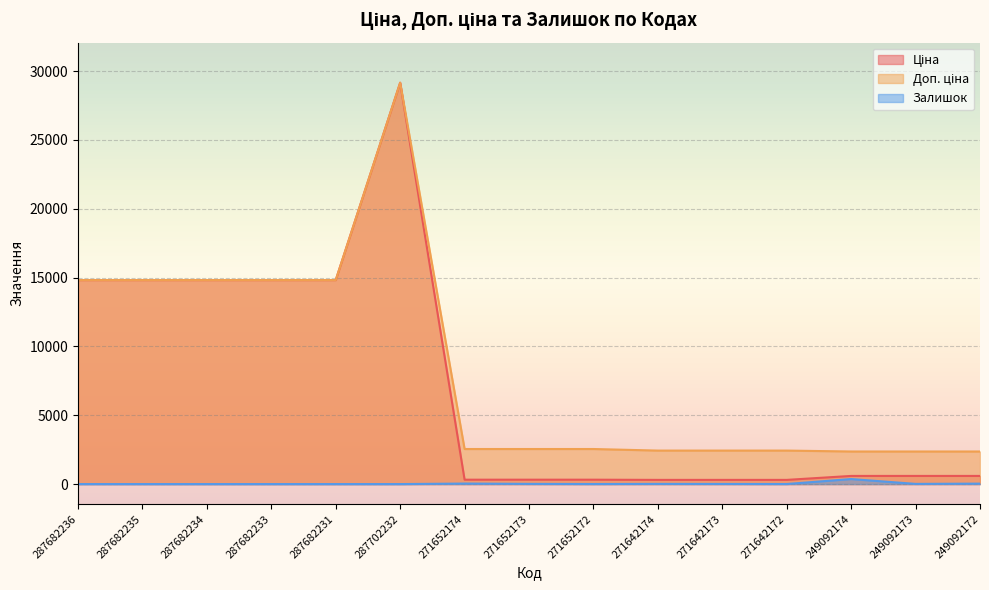

What is the label of the 5th point from the left?

287682231